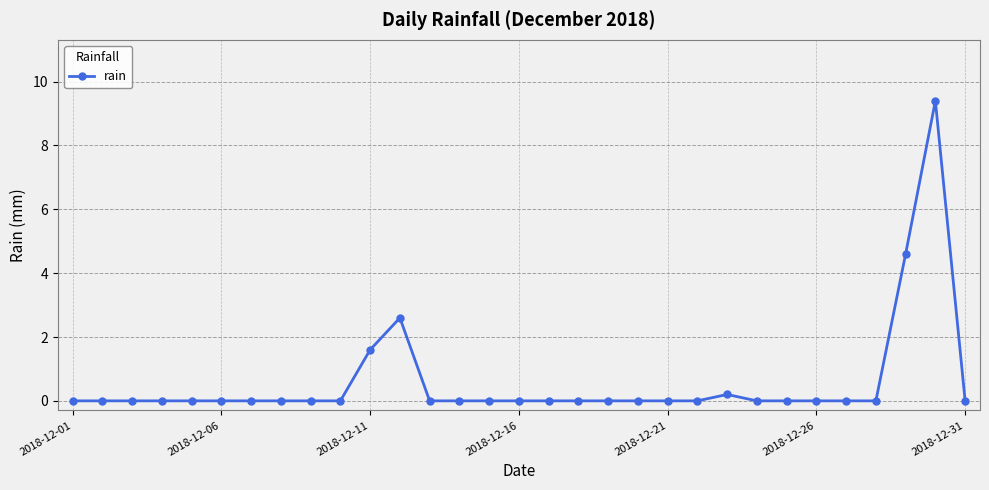

What is the maximum value shown in the chart?

9.4